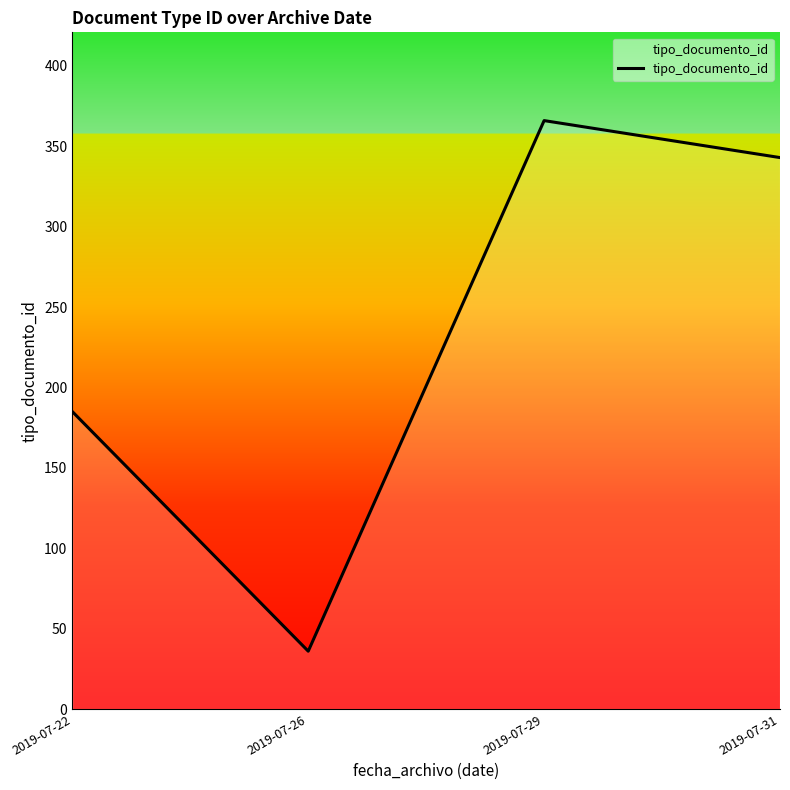

The chart shows a value of 508 at 2019-07-29. True or false?

False